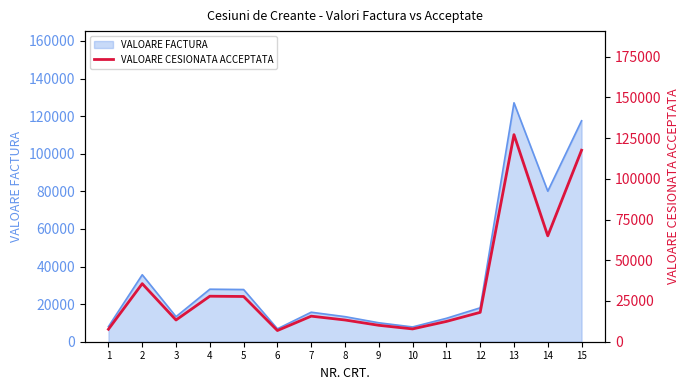

The chart shows a value of 27766.6 at 5. True or false?

True